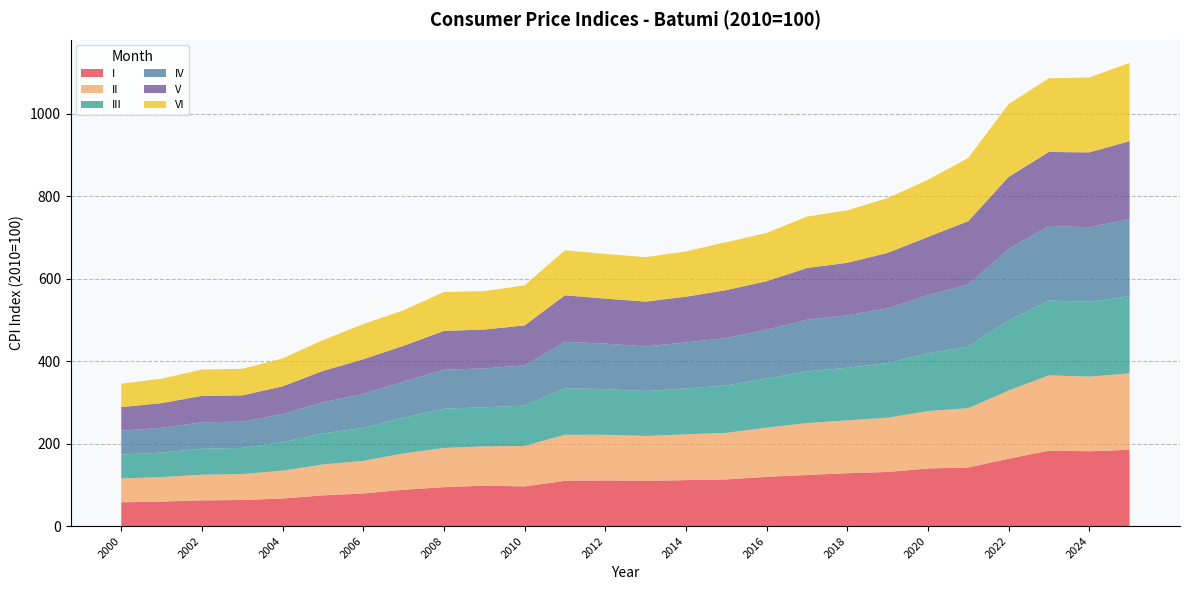

Reading left to right, extract all data points from this chart.

I: 57.7	59.4	62.3	63.3	66.9	74.5	79.0	88.2	94.3	98.0	96.2	109.7	110.7	109.4	111.4	113.2	119.4	123.9	128.2	131.2	139.7	142.1	163.3	182.9	181.5	184.9
II: 57.6	59.4	62.3	62.9	67.7	74.9	79.2	87.9	95.1	95.3	98.2	111.8	110.8	109.1	111.1	112.9	119.4	125.8	128.3	131.6	139.4	143.8	165.5	182.6	181.1	185.3
III: 58.1	59.5	63.0	63.5	69.0	75.3	80.1	87.0	95.3	95.0	97.7	112.8	110.7	108.8	111.3	114.9	119.1	125.6	127.6	132.5	140.1	149.5	170.1	181.8	181.6	187.1
IV: 58.0	60.2	64.2	63.7	68.0	75.8	82.0	87.5	94.5	94.2	97.6	112.8	110.4	108.5	111.7	115.3	118.3	125.4	127.4	132.7	140.9	150.8	173.3	180.7	180.9	187.5
V: 57.1	59.8	64.1	63.8	67.5	75.9	84.4	86.8	94.2	94.2	97.0	112.7	109.1	108.7	110.9	116.1	117.8	125.3	127.3	134.6	141.3	153.4	174.8	179.5	181.5	189.0
VI: 56.9	59.2	63.9	64.4	67.8	74.8	85.3	86.3	94.2	93.3	97.3	109.2	108.4	107.8	110.0	116.5	117.2	124.8	127.2	133.0	138.6	153.6	176.8	178.8	181.8	189.9